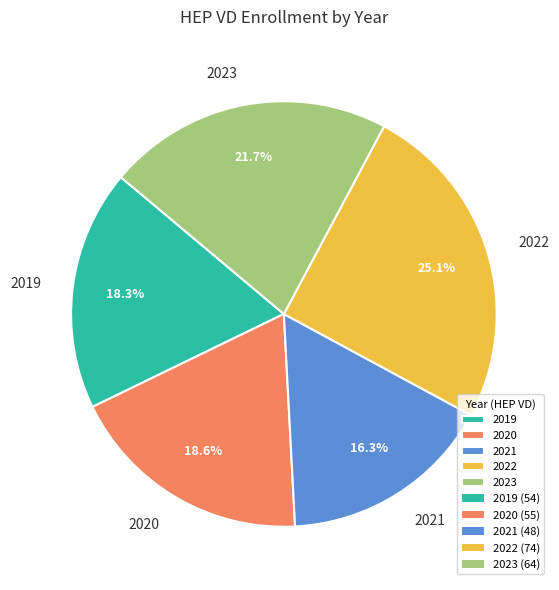

To the nearest percent, what portion does 2021 represent?

16%